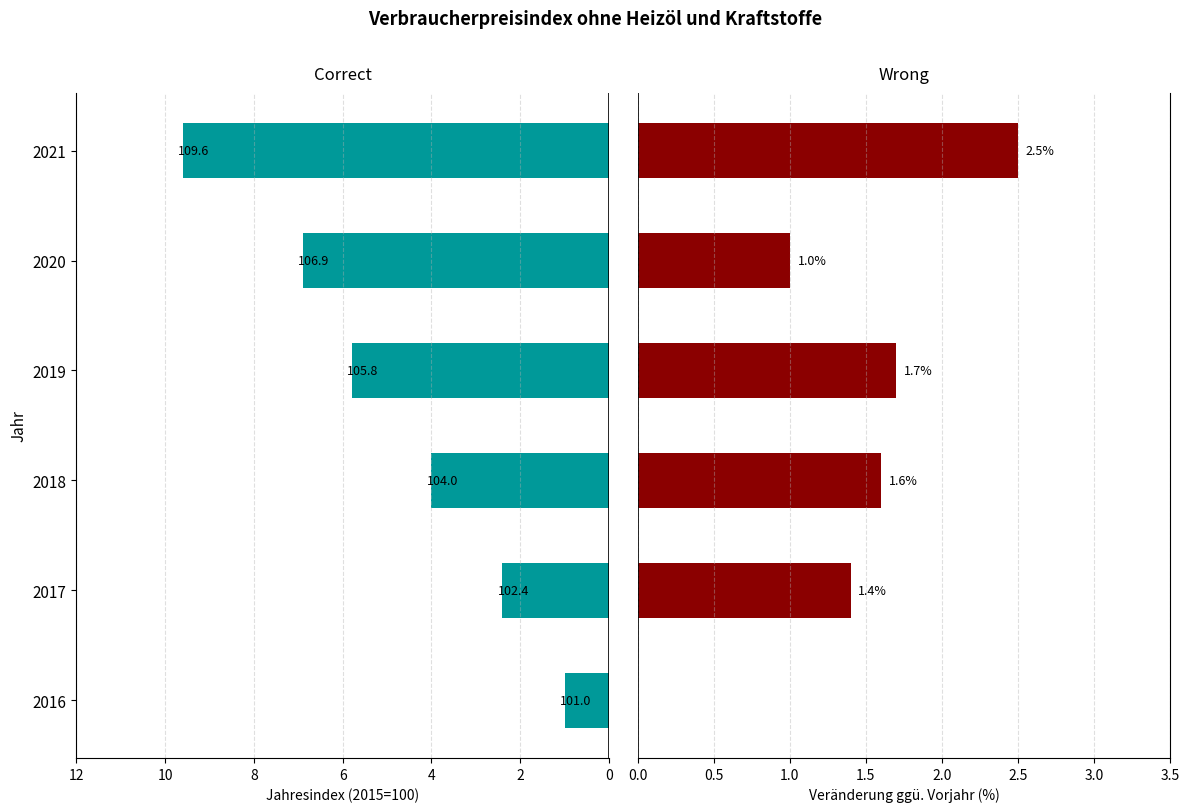

What is the spread (max minus min) of values at 2016?

1.0